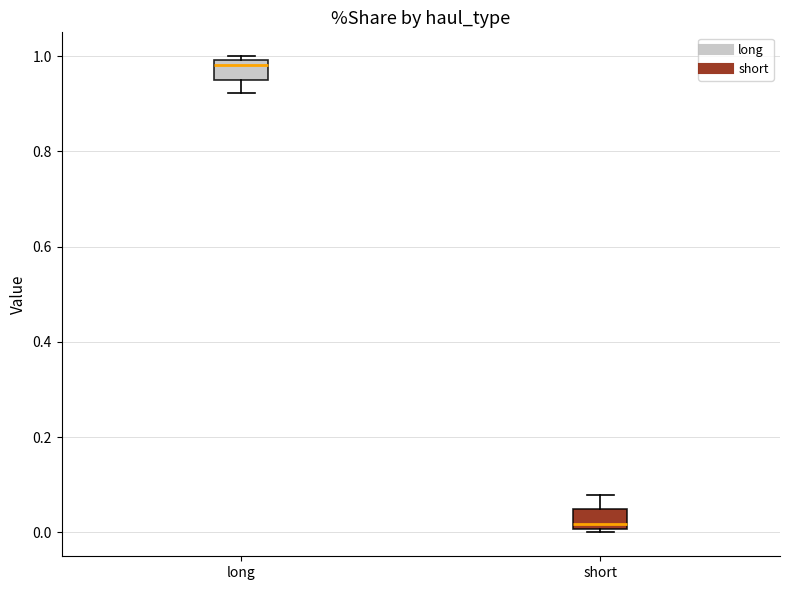

Reading left to right, transcribe this box plot: for each box, give where its median line is, the range the box spans, and where its two whiskers end, as read against the y-axis. The values are not printed on the chart, so give them approximately, as read against the axis.

long: median 0.98, box 0.96 to 1.00, whiskers 0.92 to 1.00 (just above the box's upper edge)
short: median 0.02, box 0.00 to 0.04, whiskers 0.00 (just below the box's lower edge) to 0.08